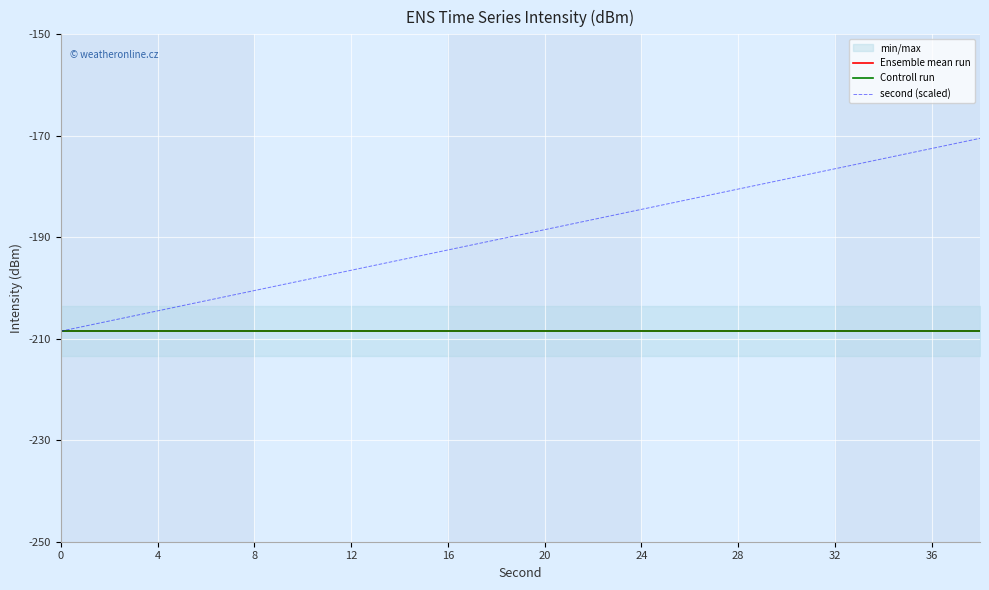

Which series changed the most between 0 and 4?

second (scaled)